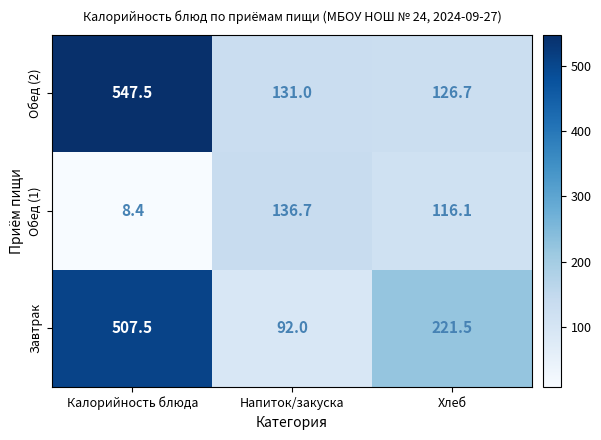

Count the number of data series in this chart.

3